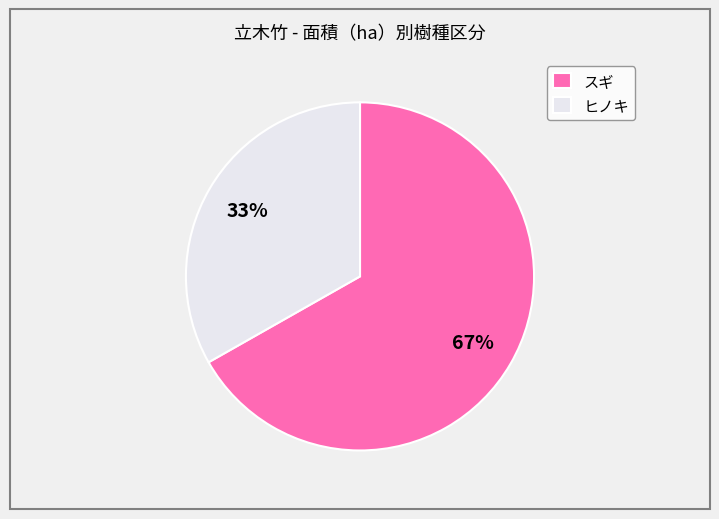

Does any single category account for the majority?

Yes